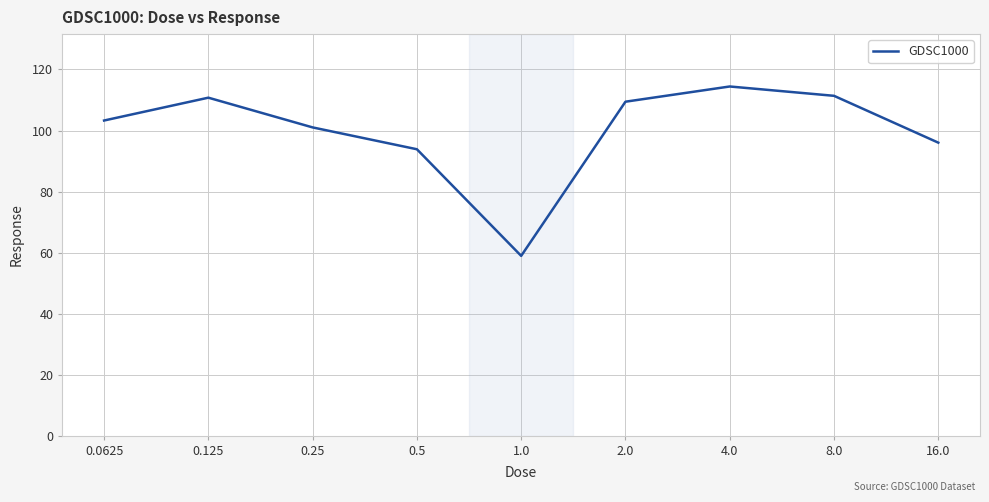

At which category does the chart reach its peak across all series?

4.0